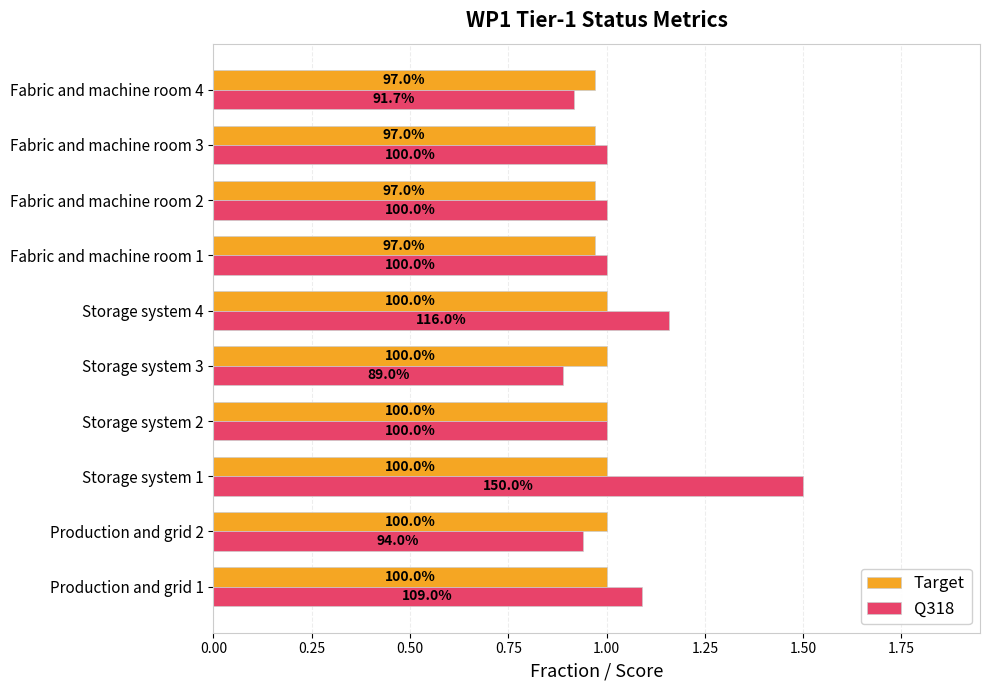

What are all the series names shown in the legend?

Target, Q318